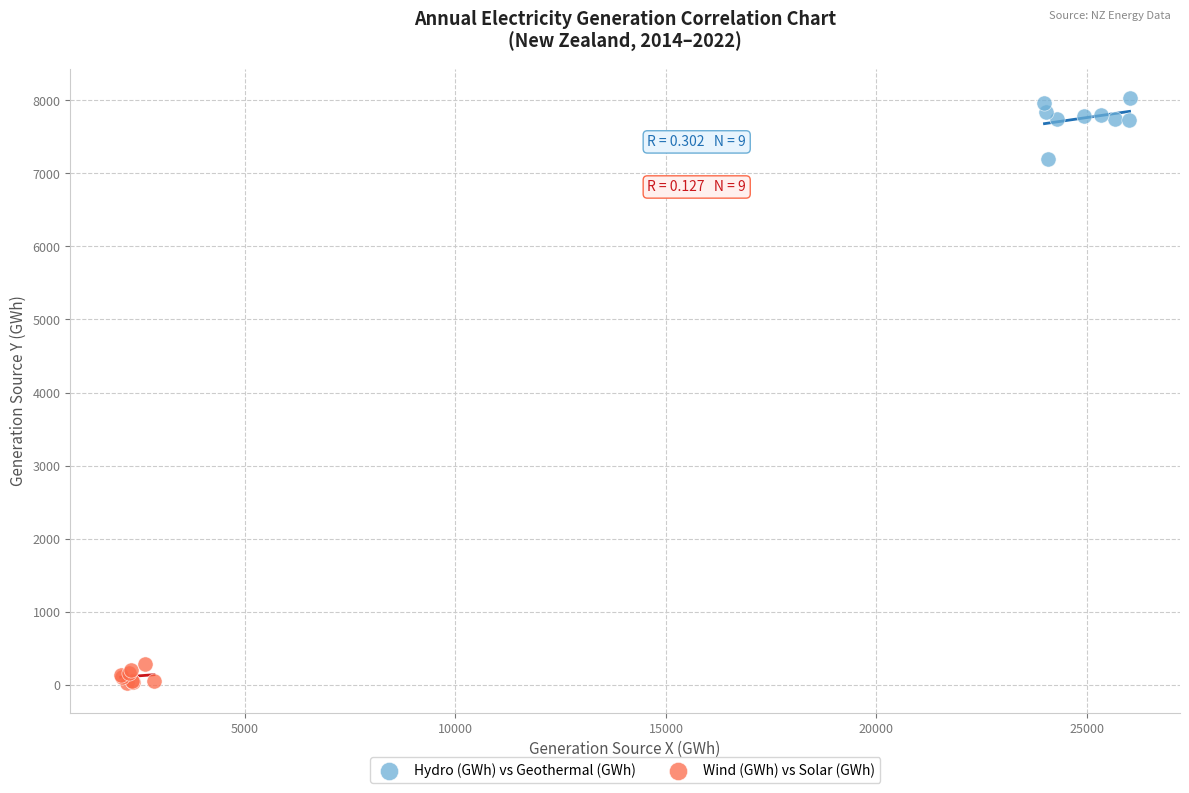

What are all the series names shown in the legend?

Hydro (GWh) vs Geothermal (GWh), Wind (GWh) vs Solar (GWh)